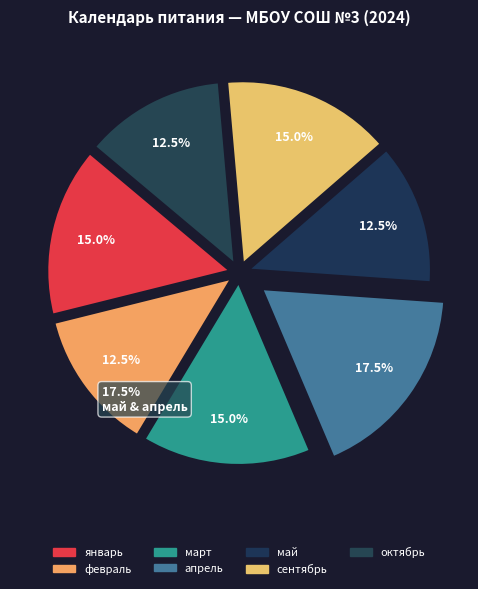

Is there a majority slice in this chart?

No